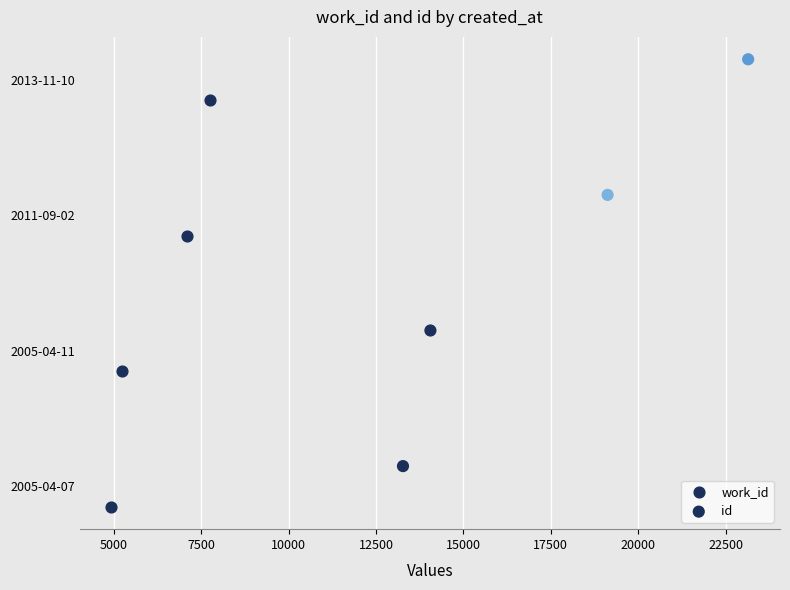

Which series reaches the minimum Y coordinate?

work_id